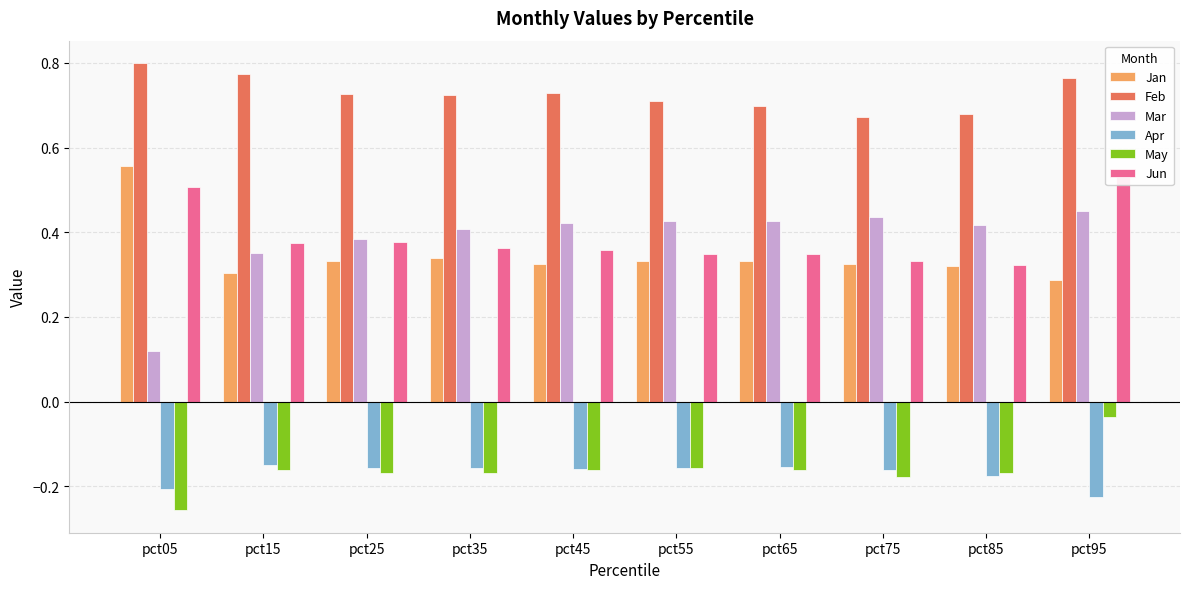

What is the value of the May bar at the 2nd from the left?

-0.2